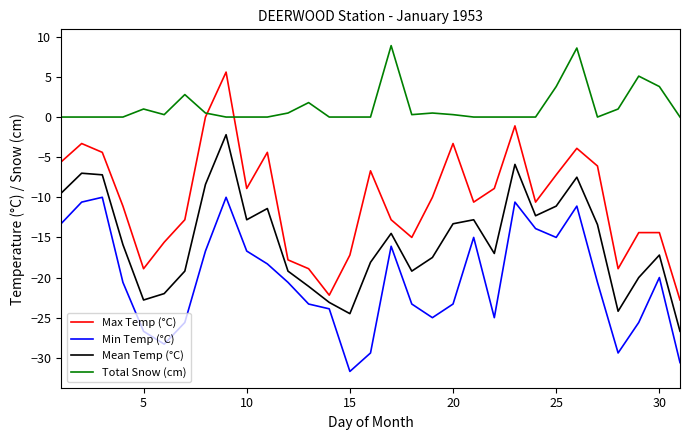

True or false: Min Temp (°C) and Total Snow (cm) cross at least once.

False